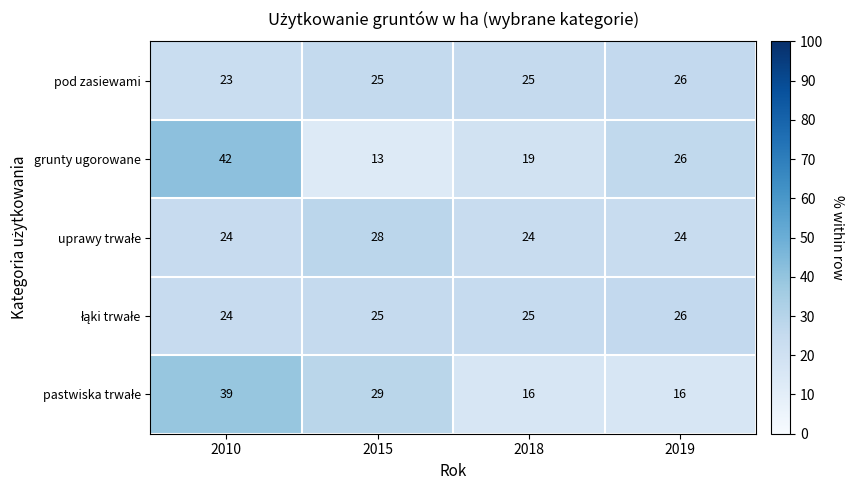

What is the difference between the maximum and minimum values in the pod zasiewami series?

3